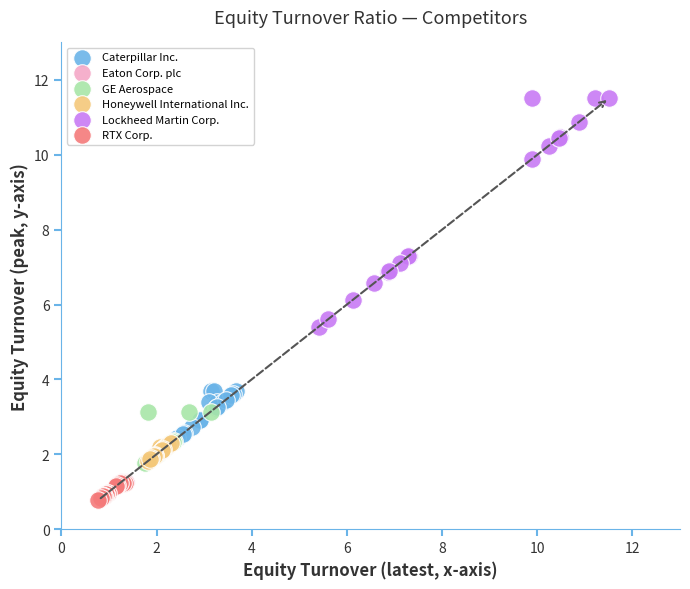

Which series has the widest spread of Y values?

Lockheed Martin Corp.